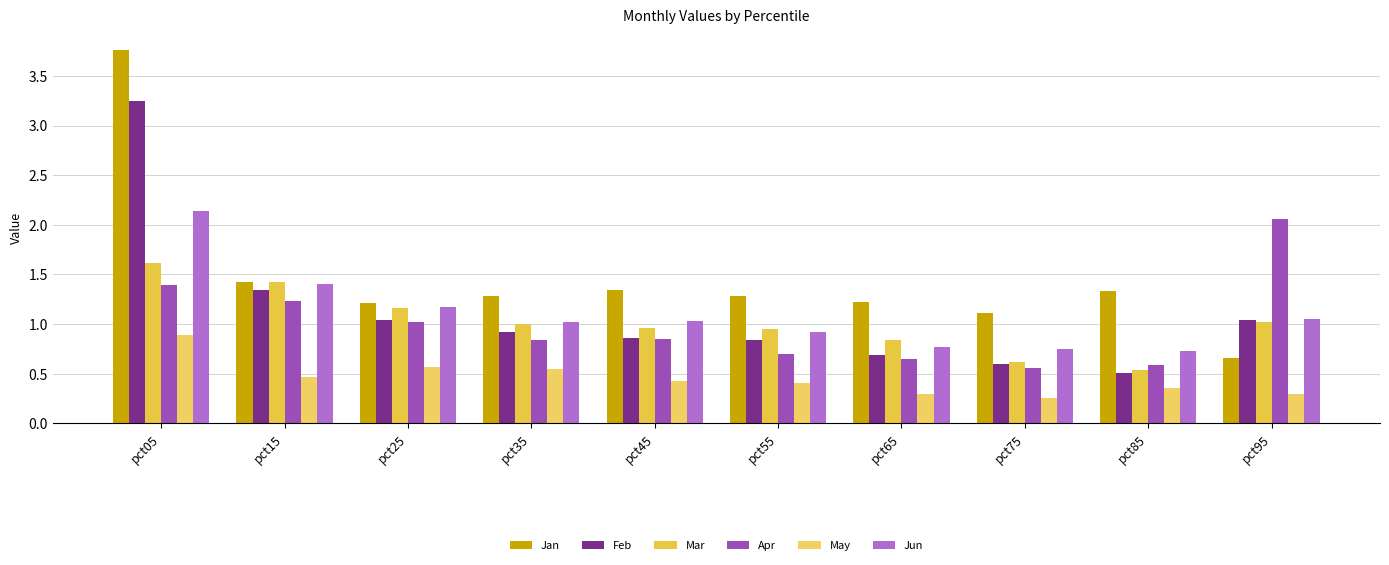

The Jun series shows 0.9 at pct55. True or false?

True